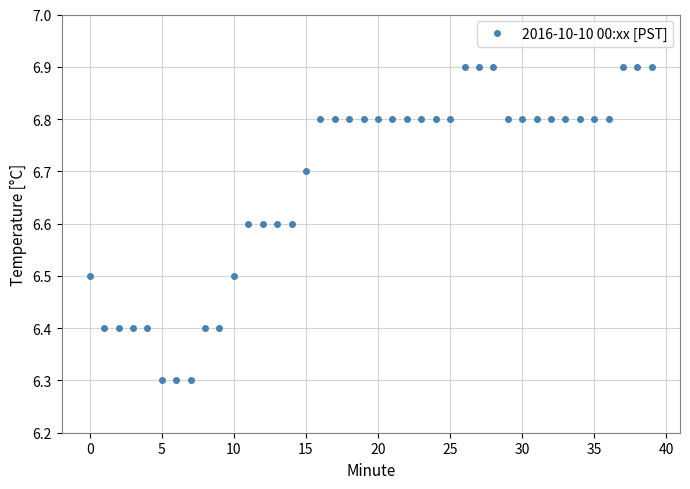

What is the value of the 6th point from the left?

6.3